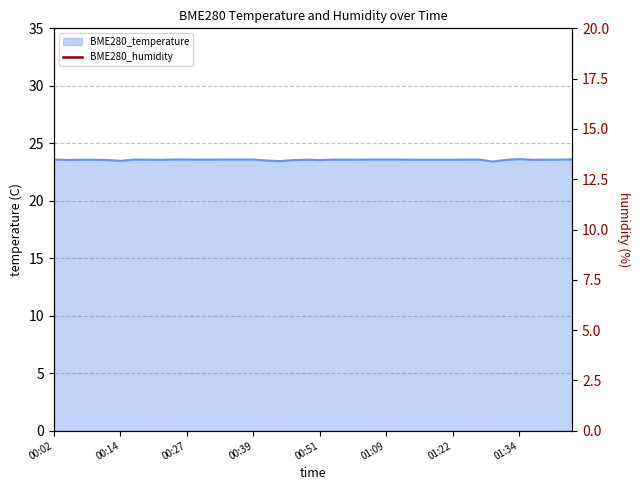

What is the change in value from 01:09 to 38?

-0.1